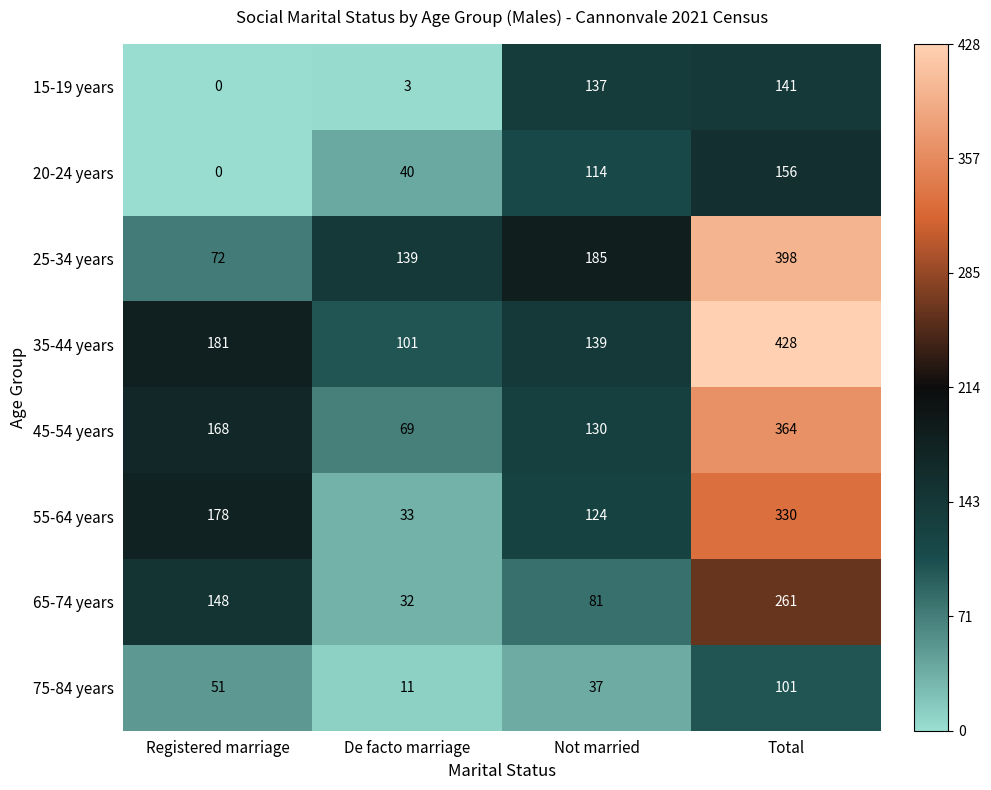

Rank the series at Not married from highest to lowest value.

25-34 years, 35-44 years, 15-19 years, 45-54 years, 55-64 years, 20-24 years, 65-74 years, 75-84 years